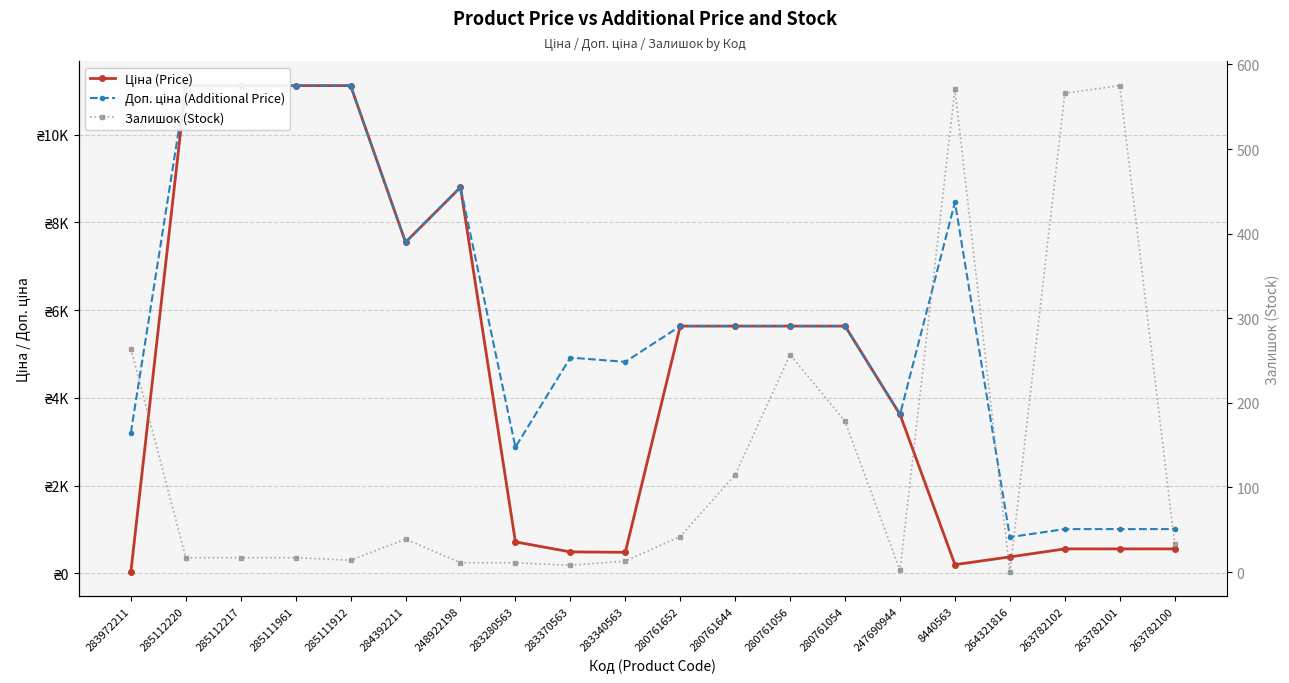

What is the label of the 16th point from the right?

285111912